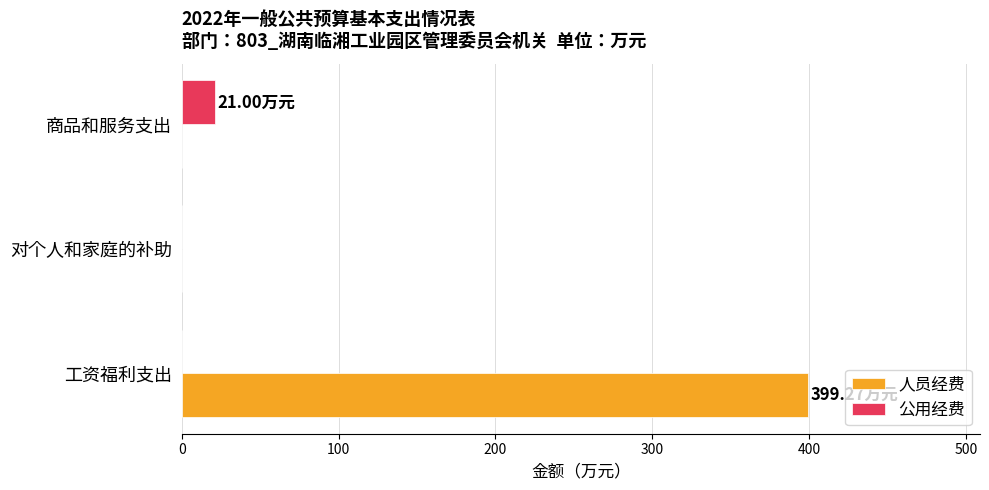

At which category is the sum across all series the highest?

工资福利支出